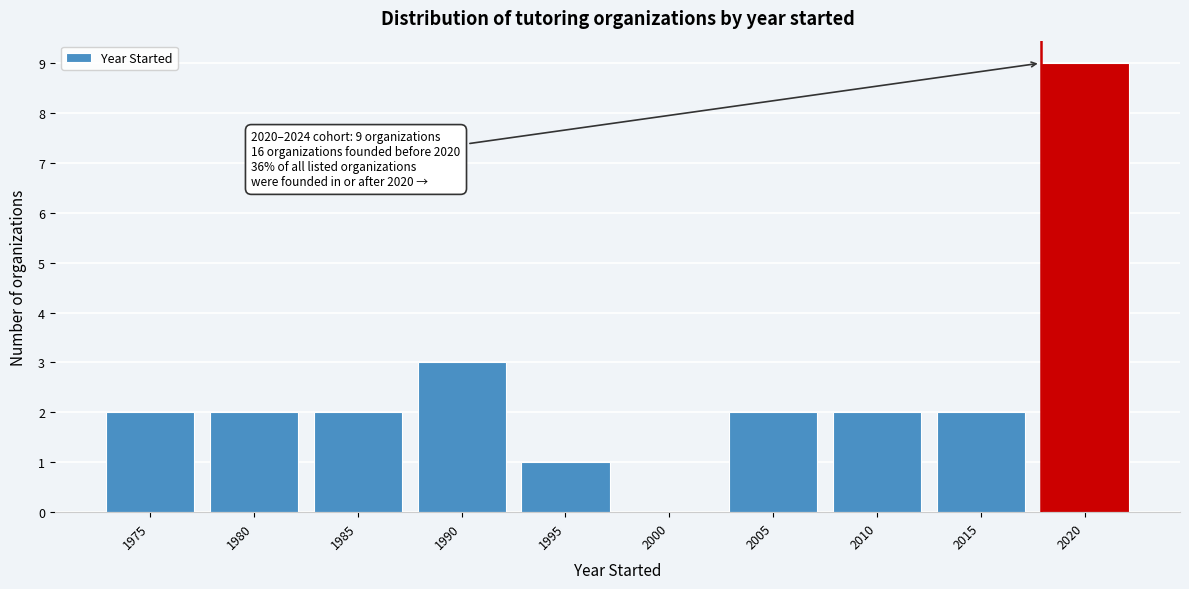

Reading left to right, what are all the values shown in this chart?

1975=2	1980=2	1985=2	1990=3	1995=1	2000=0	2005=2	2010=2	2015=2	2020=9